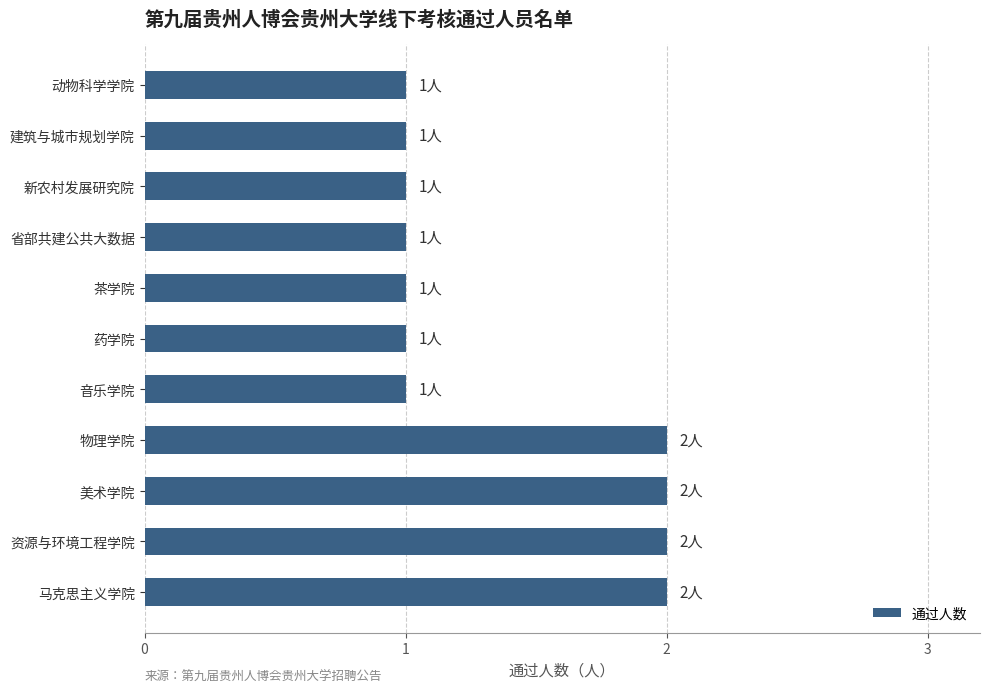

The value at 省部共建公共大数据 is 1. True or false?

True